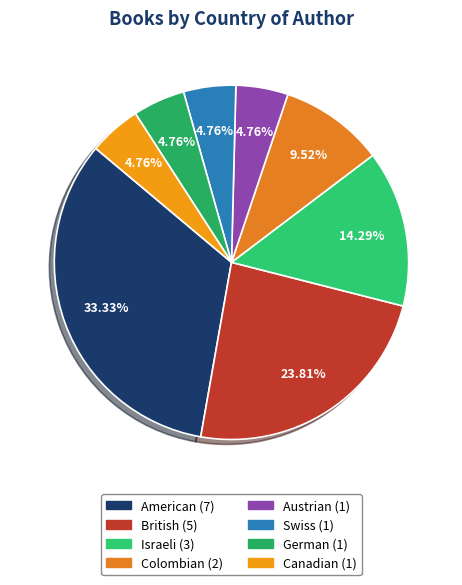

What portion of the pie excludes American?

66.7%